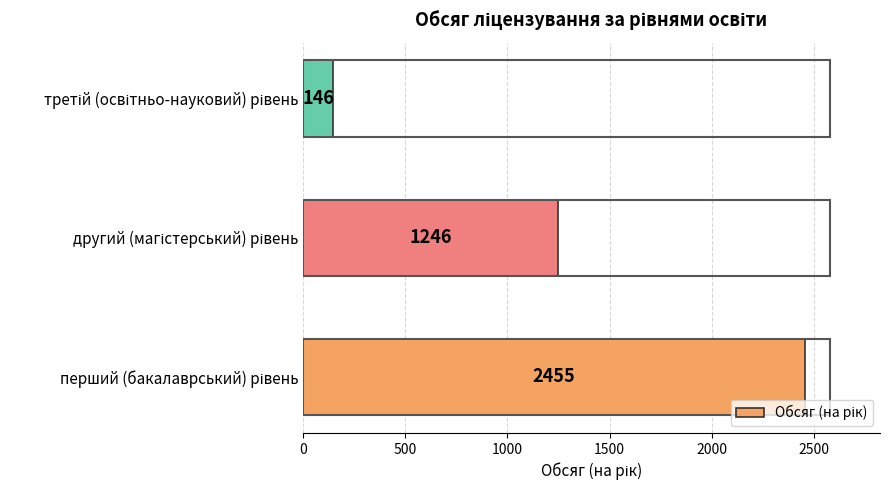

How many values are between 146 and 2455?

3